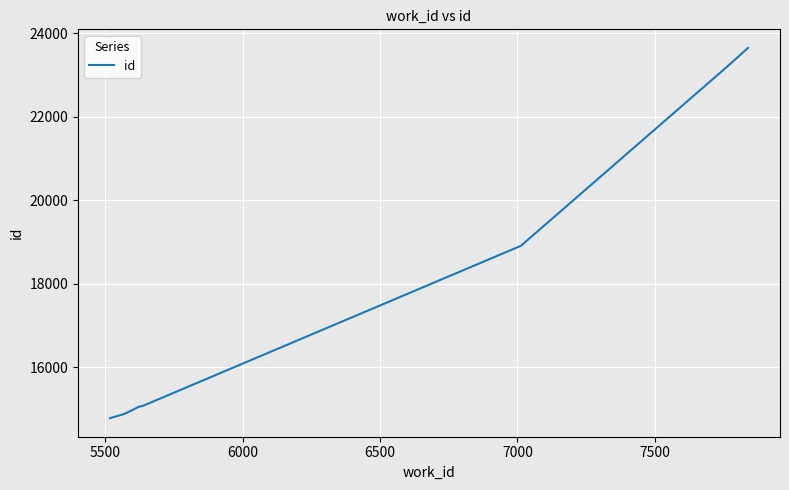

What is the smallest value displayed?

14774